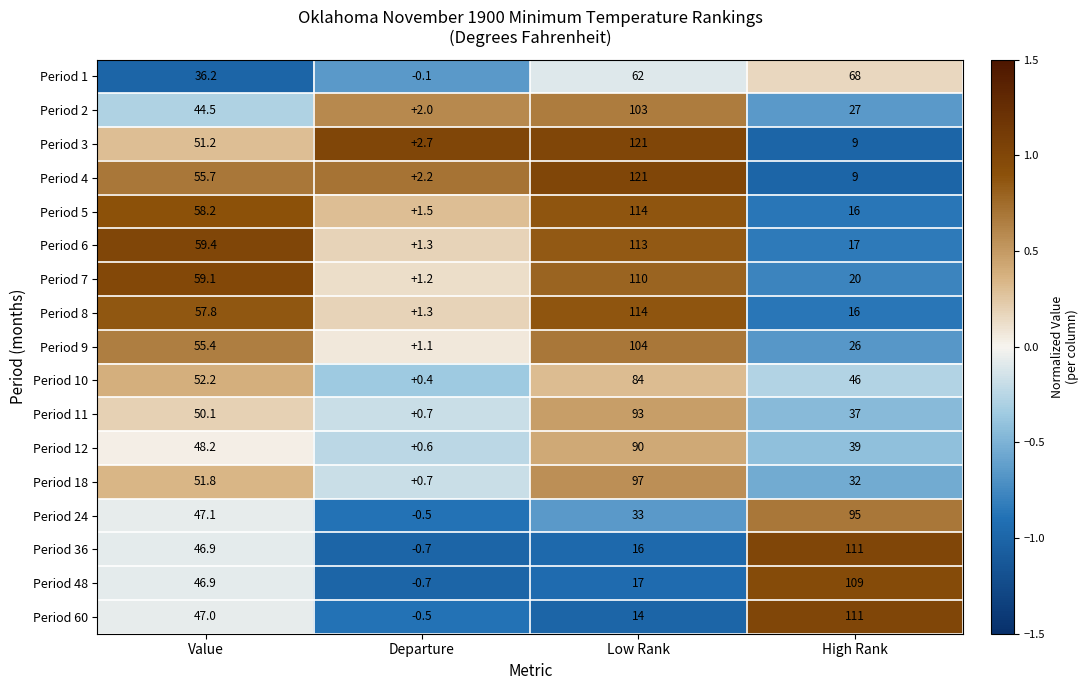

Which label corresponds to the smallest value in the chart?

Departure